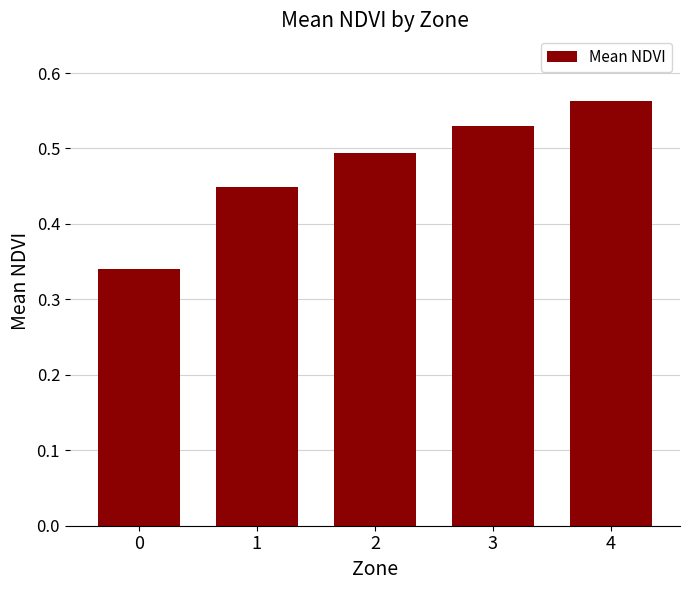

Are the bars horizontal?

No